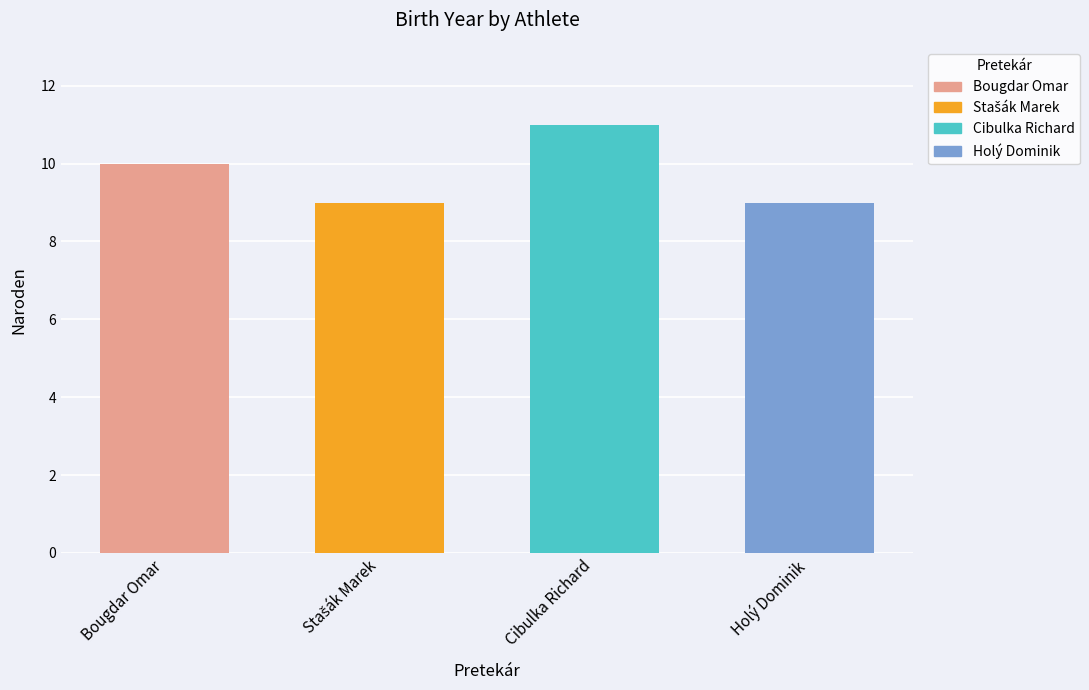

What is the label of the 1st bar from the right?

Holý Dominik